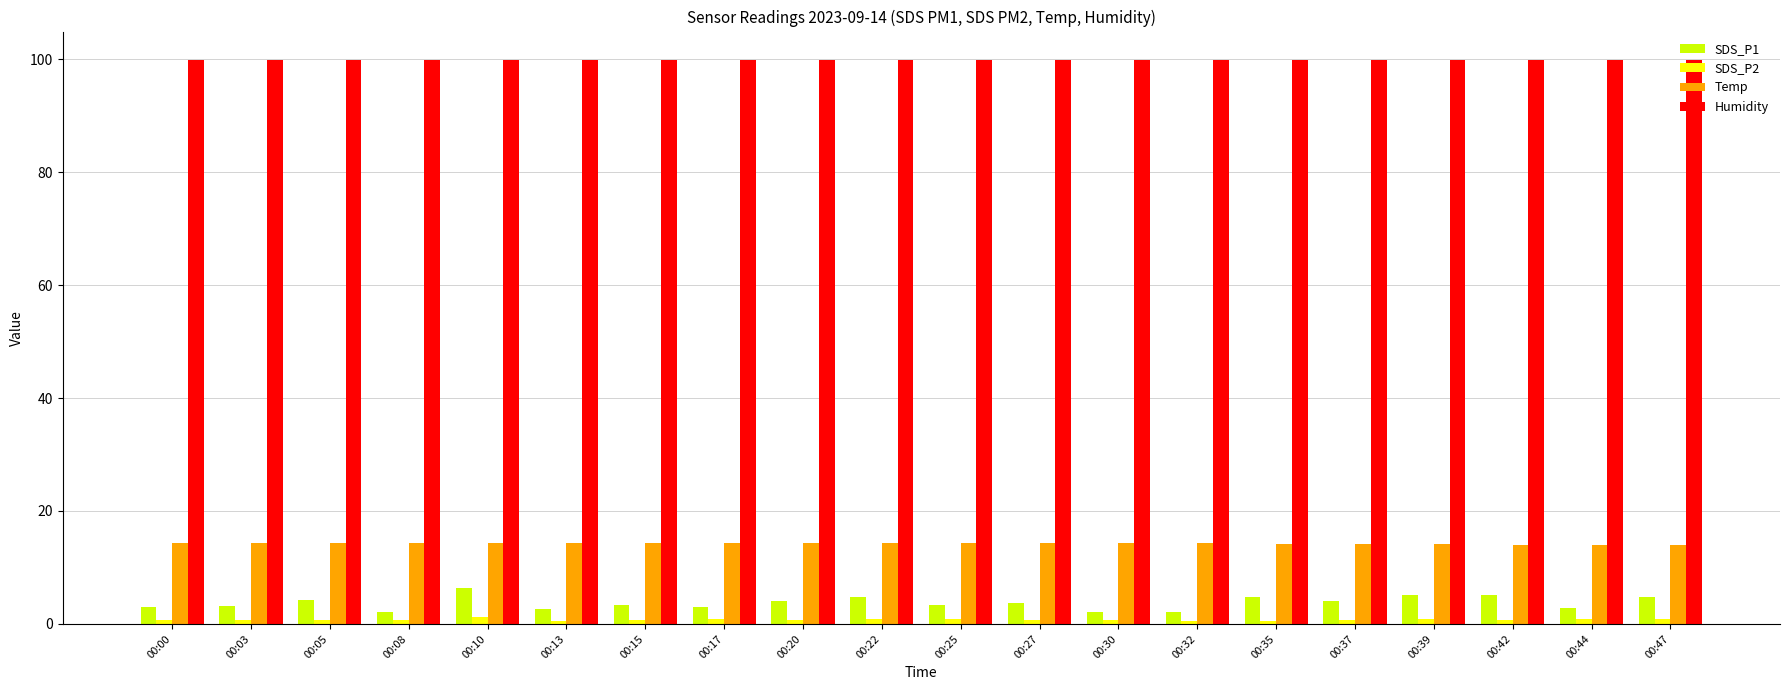

How many bars are there in total?

80